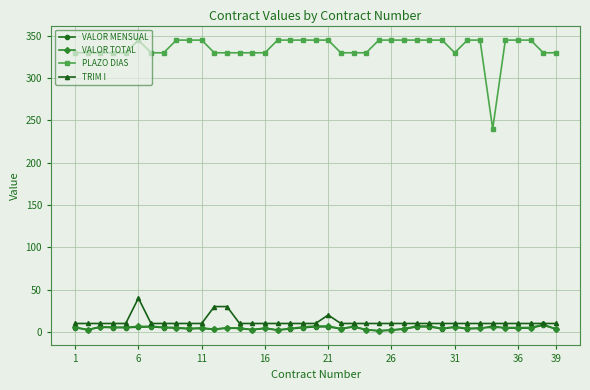

What is the maximum value for VALOR MENSUAL?

8.0